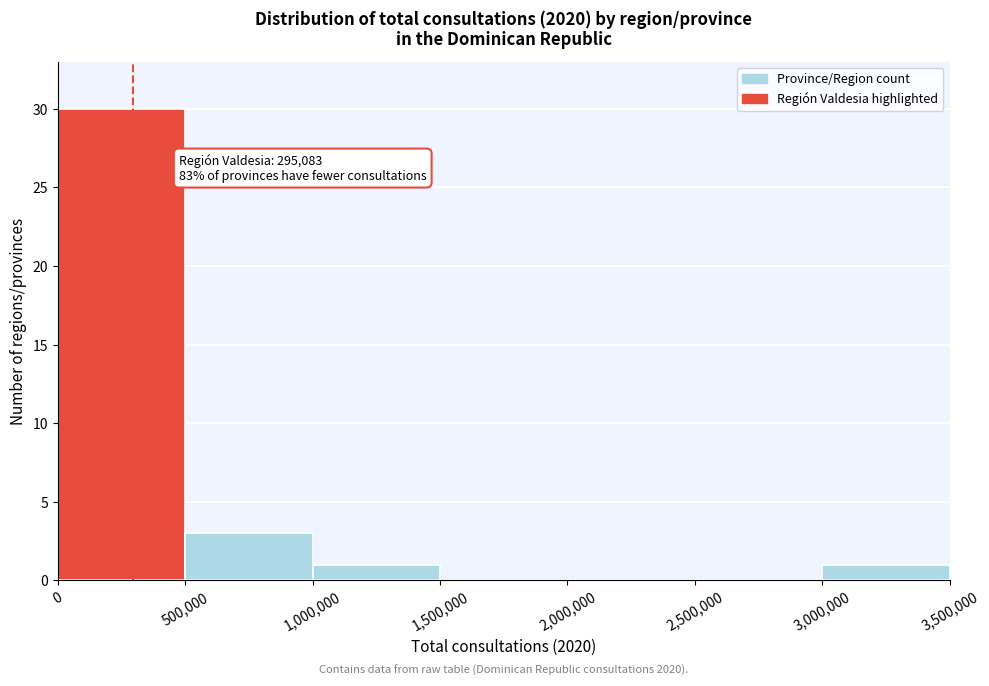

Over which range of the x-axis is the bar tallest?

0 to 500,000